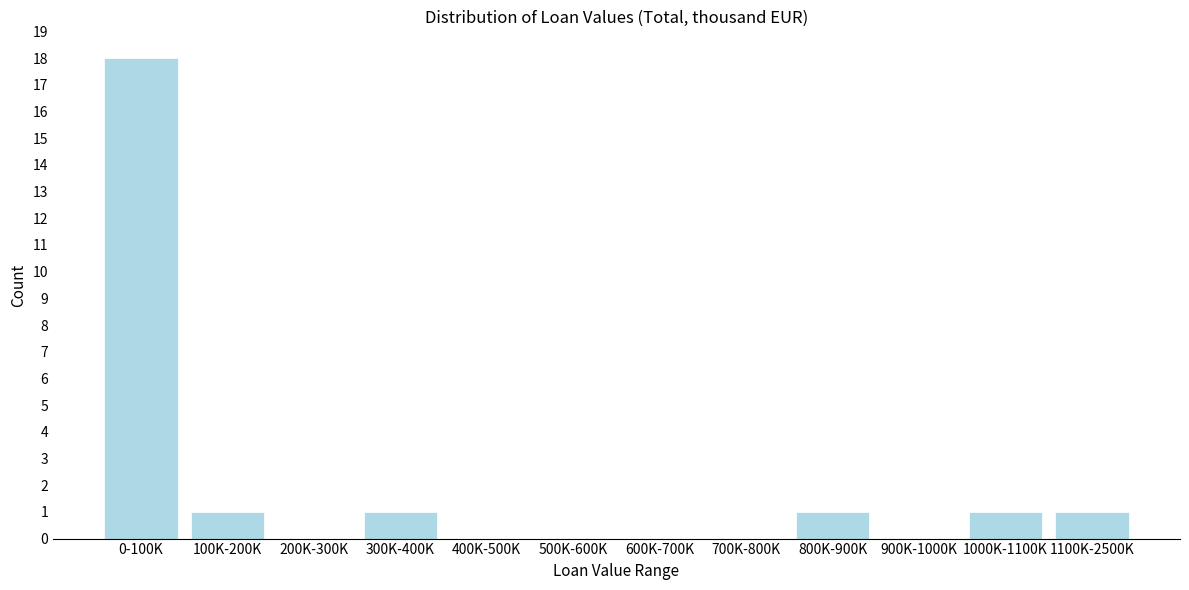

Reading right to left, extract all data points from this chart.

1100K-2500K=1	1000K-1100K=1	900K-1000K=0	800K-900K=1	700K-800K=0	600K-700K=0	500K-600K=0	400K-500K=0	300K-400K=1	200K-300K=0	100K-200K=1	0-100K=18